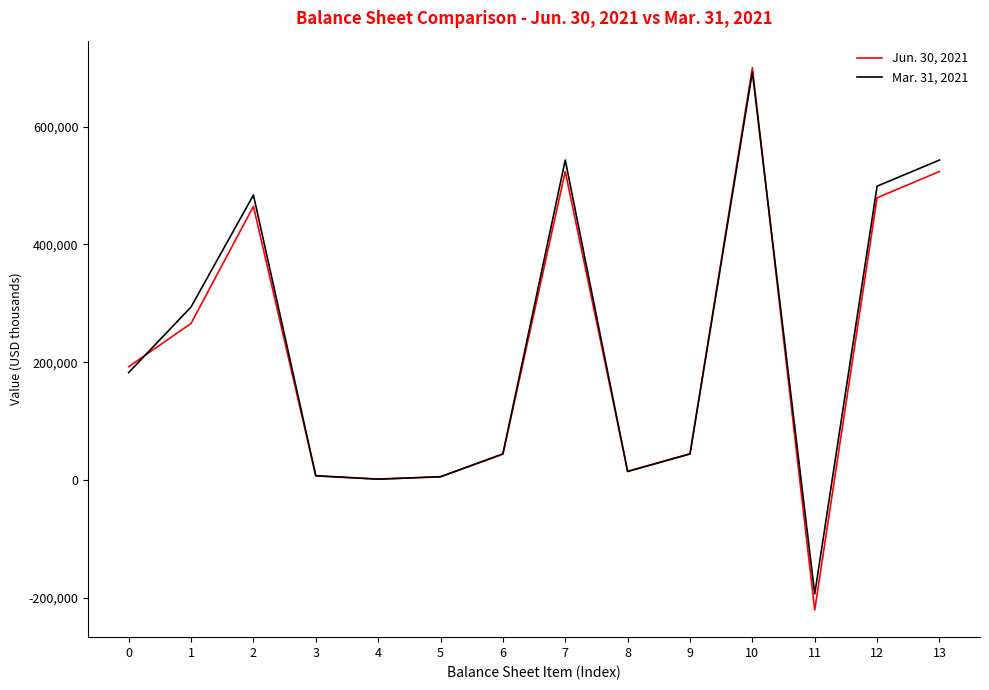

At which category is the sum across all series the highest?

10